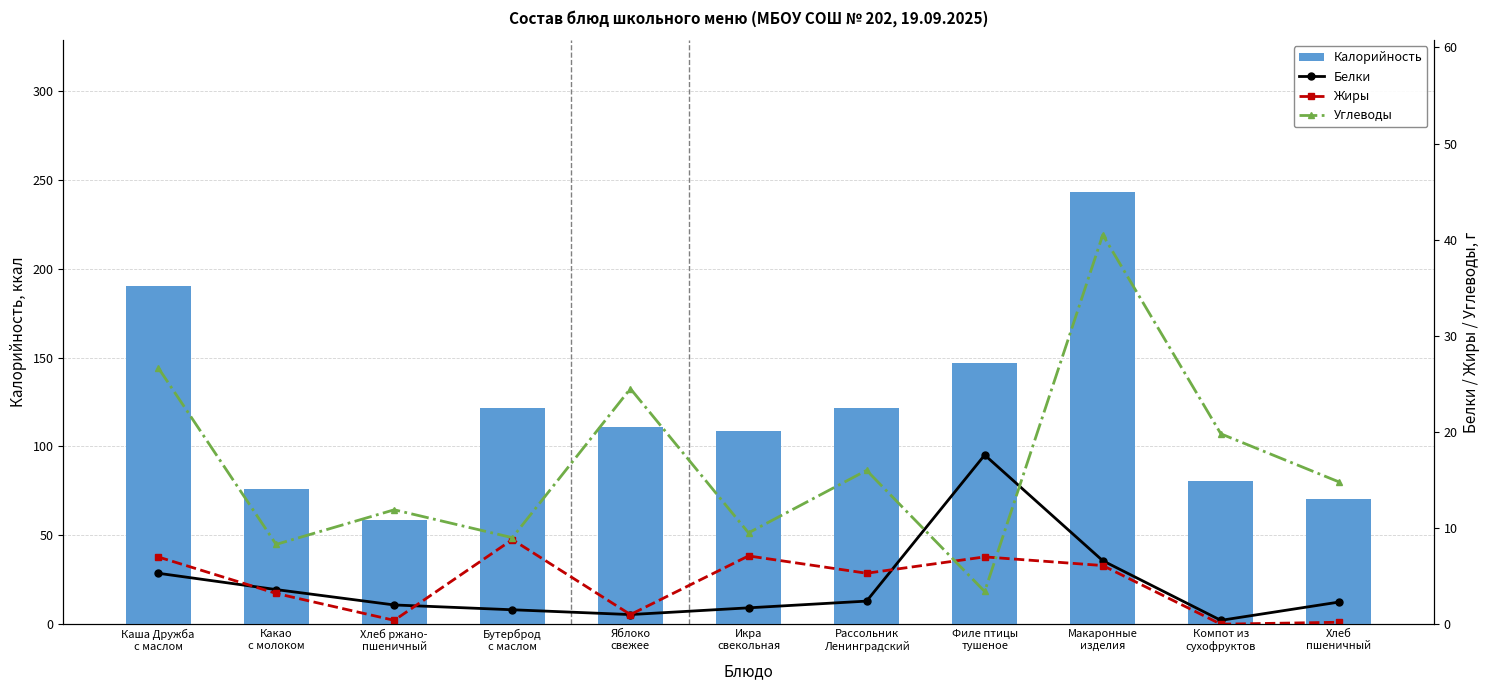

What is the difference between the second highest and second lowest values in the Калорийность series?

120.1